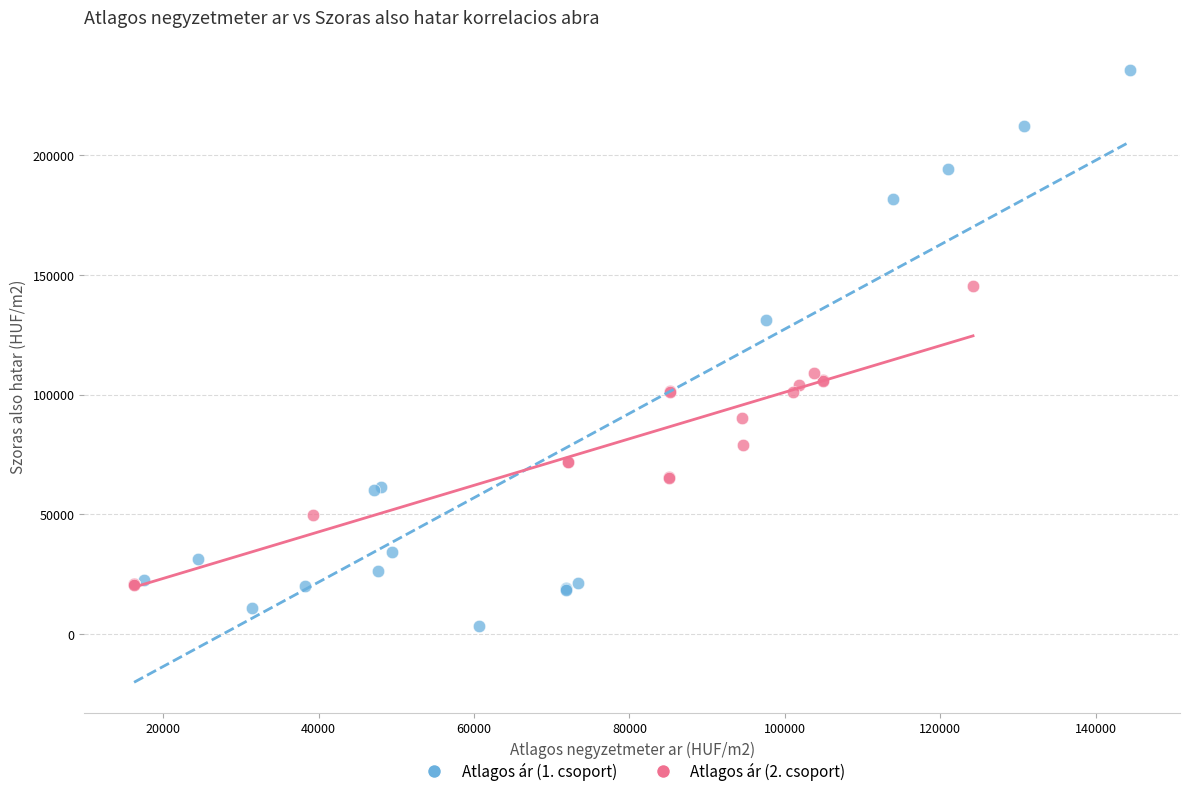

Which series contains the highest Y value?

Atlagos ár (1. csoport)